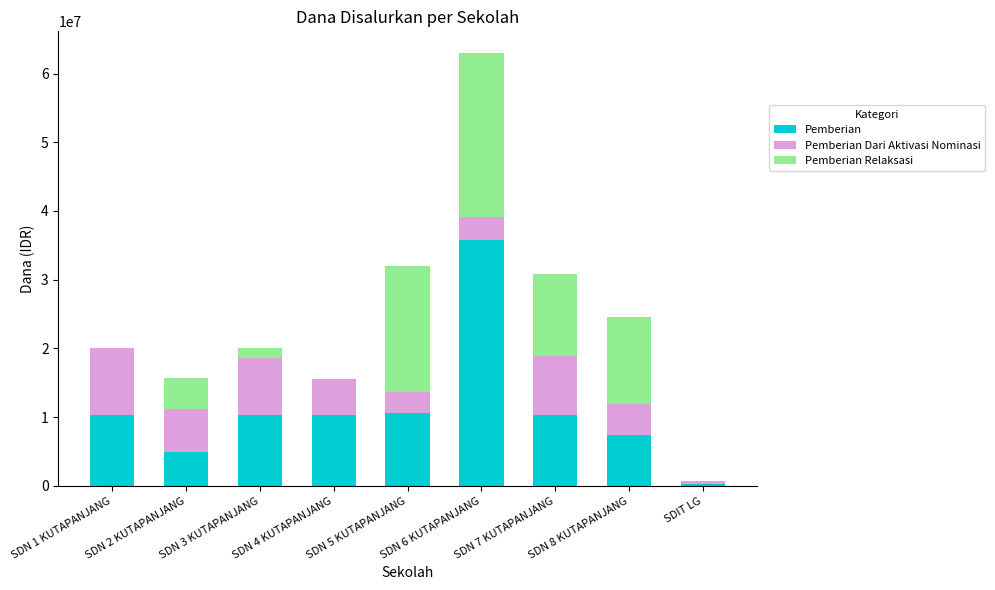

At which category is the sum across all series the highest?

SDN 6 KUTAPANJANG